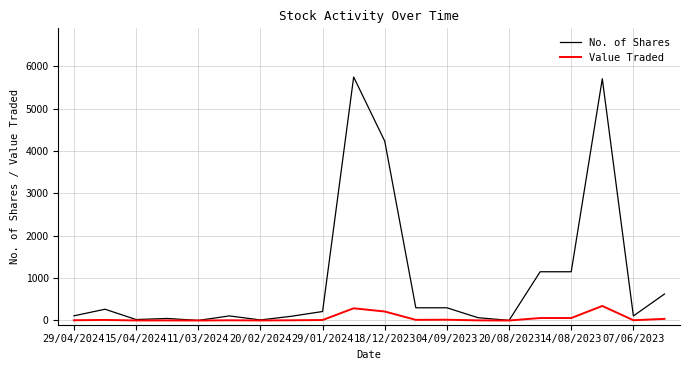

Which series has the largest total across all categories?

No. of Shares